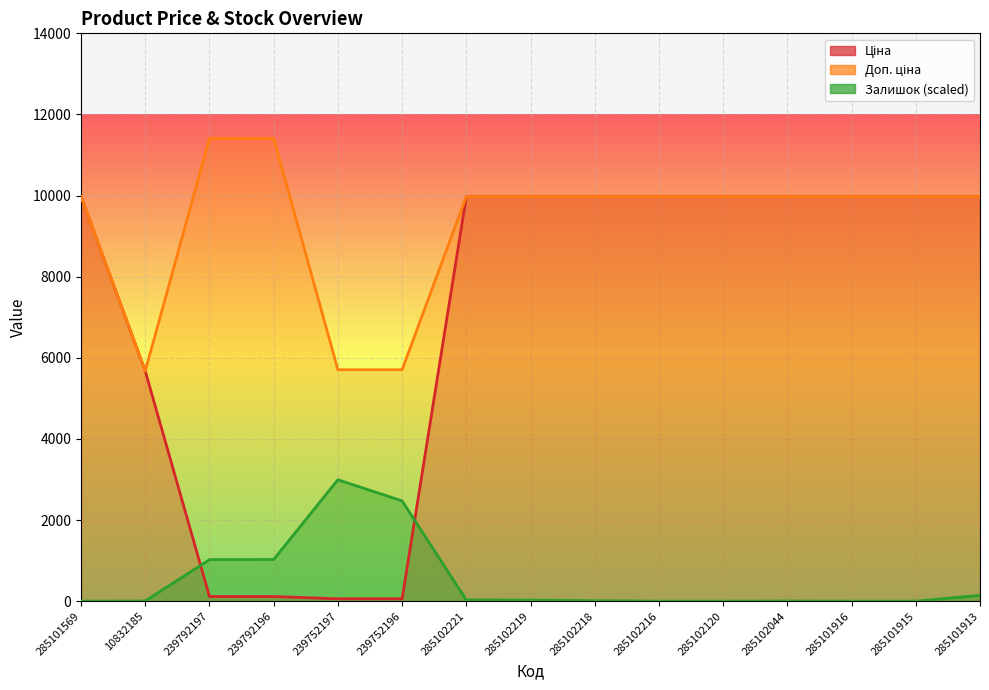

True or false: Ціна and Доп. ціна intersect in this chart.

False